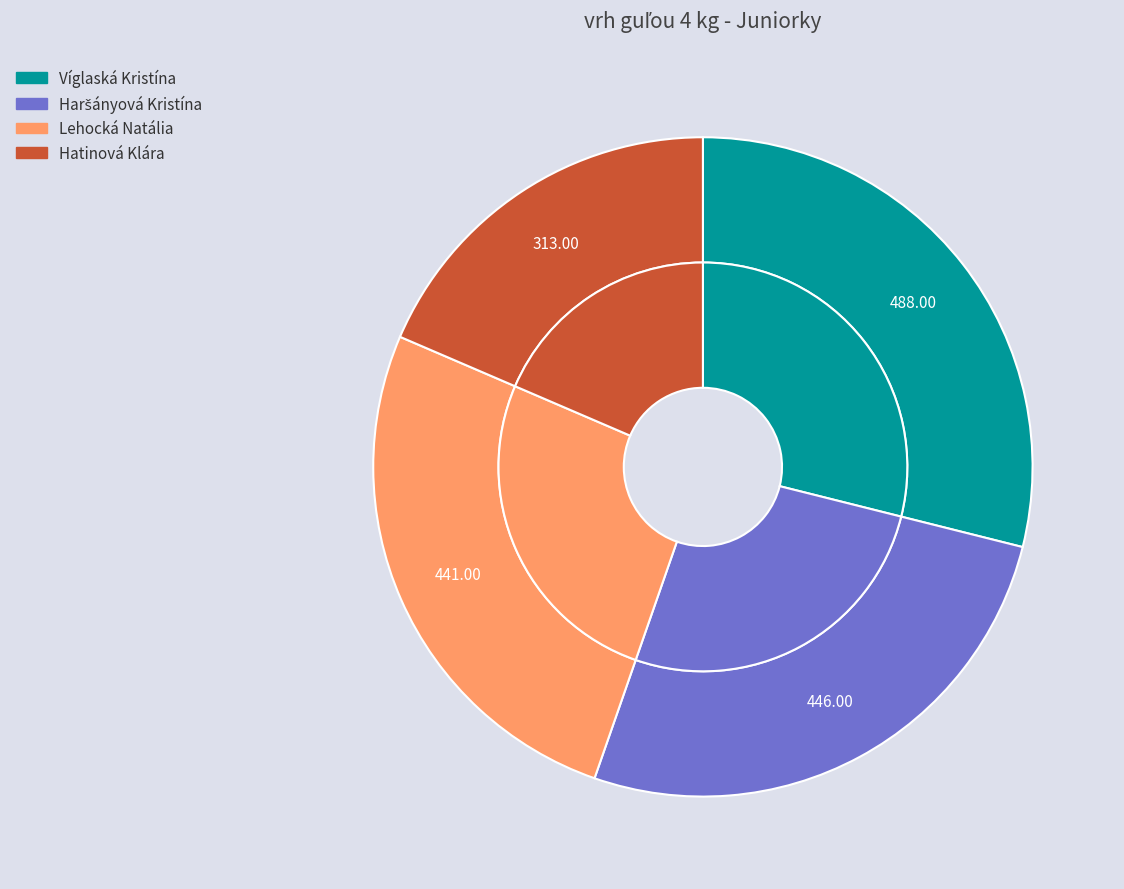

The Hatinová Klára slice represents 19% of the pie. True or false?

True